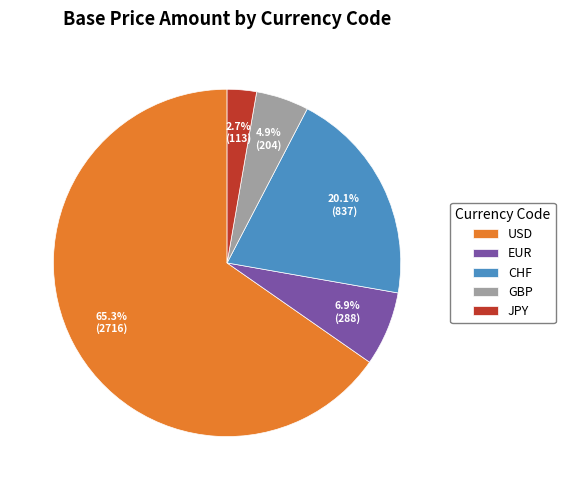

To the nearest percent, what is the average slice percentage?

20%